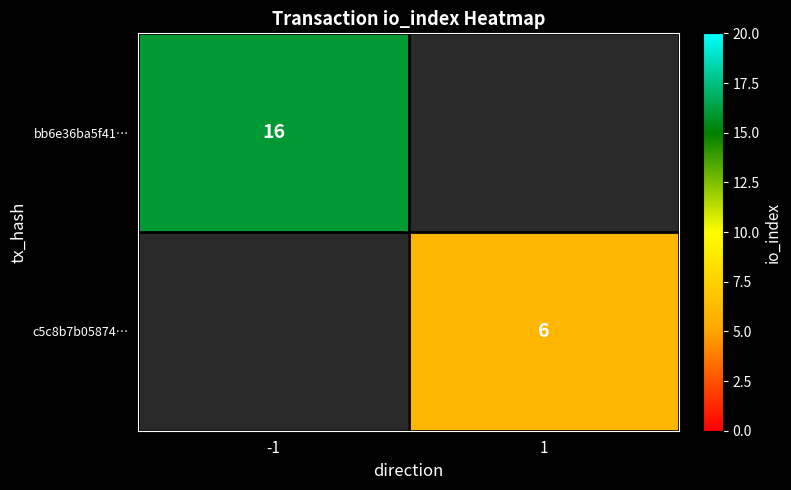

The bb6e36ba5f41… series shows 16 at -1. True or false?

True